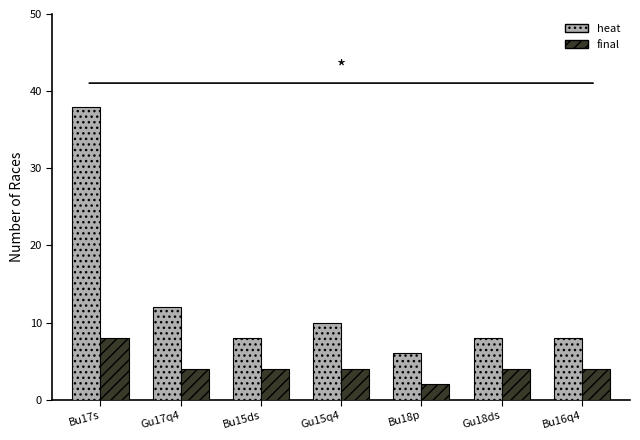

Read the heat value at Bu16q4.

8